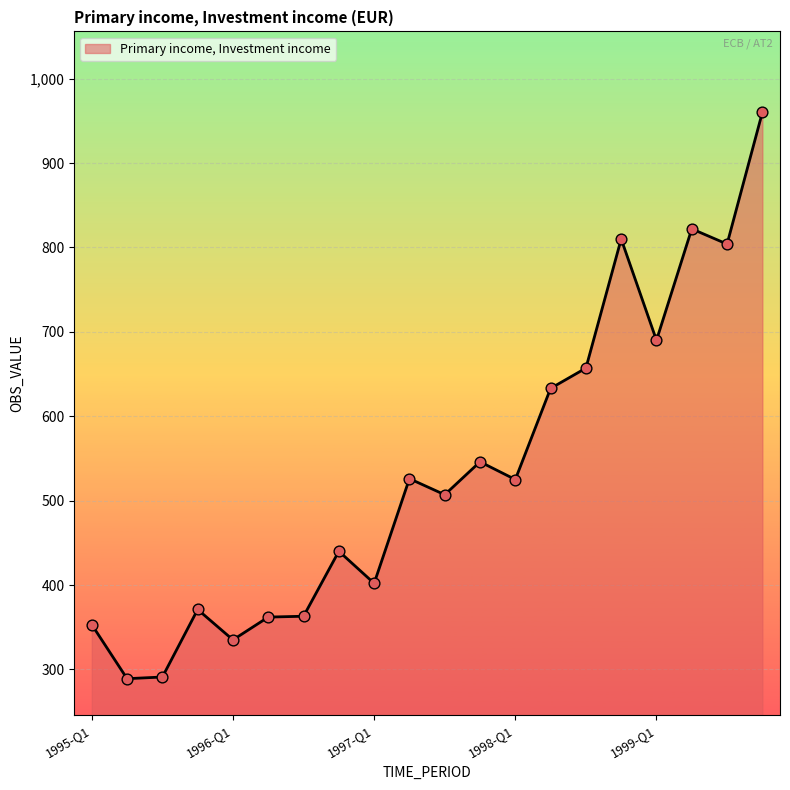

What is the smallest value displayed?

289